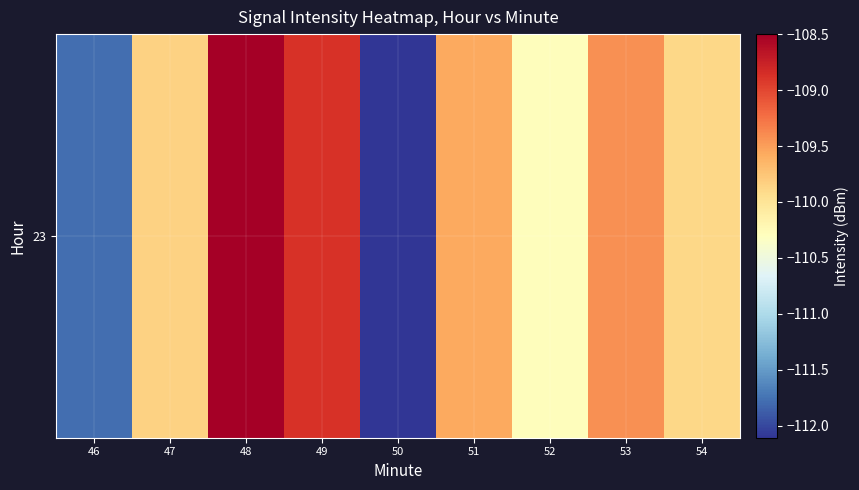

Reading right to left, extract all data points from this chart.

54=-109.9	53=-109.4	52=-110.3	51=-109.6	50=-112.1	49=-108.9	48=-108.5	47=-109.8	46=-111.8